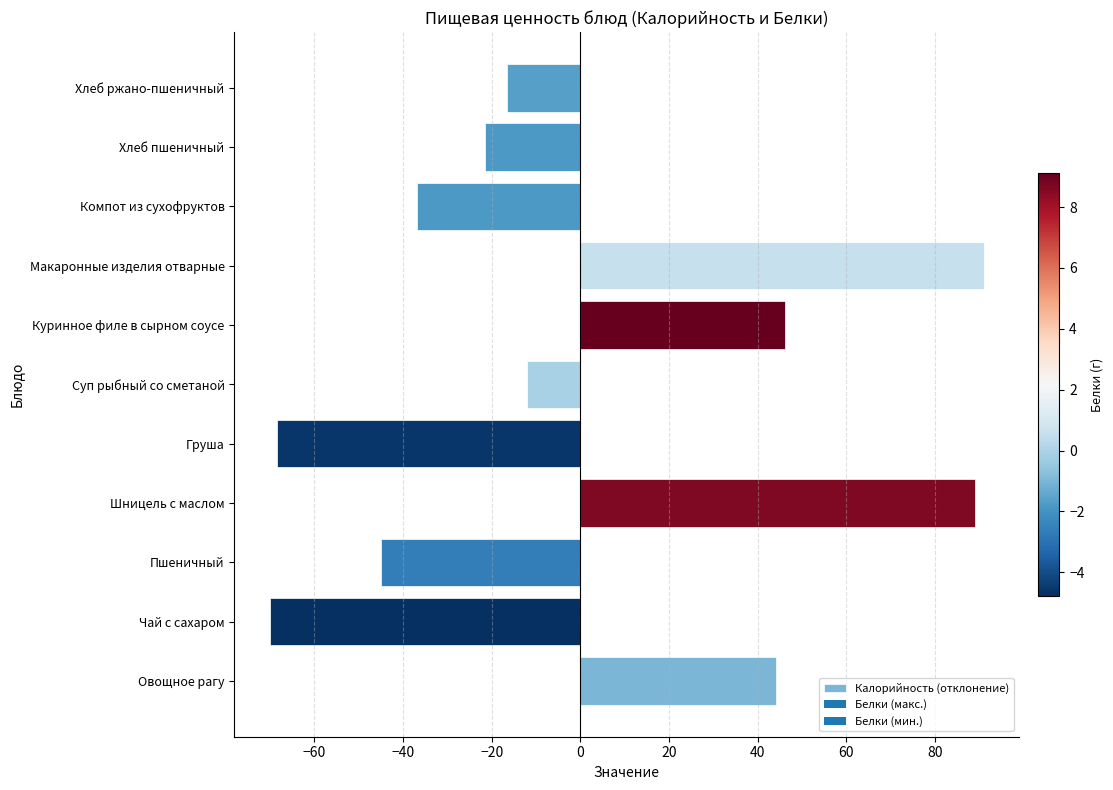

At which label is the value closest to 10?

Суп рыбный со сметаной